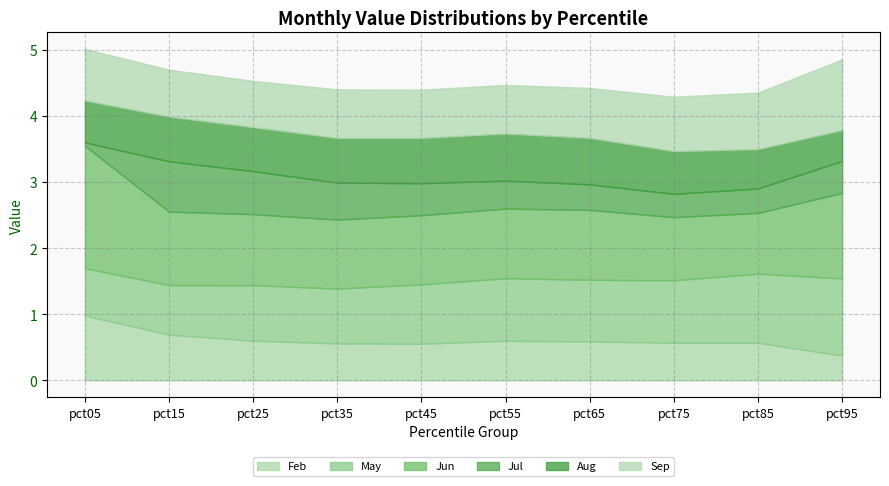

Which category has the highest value in the May series?

pct95